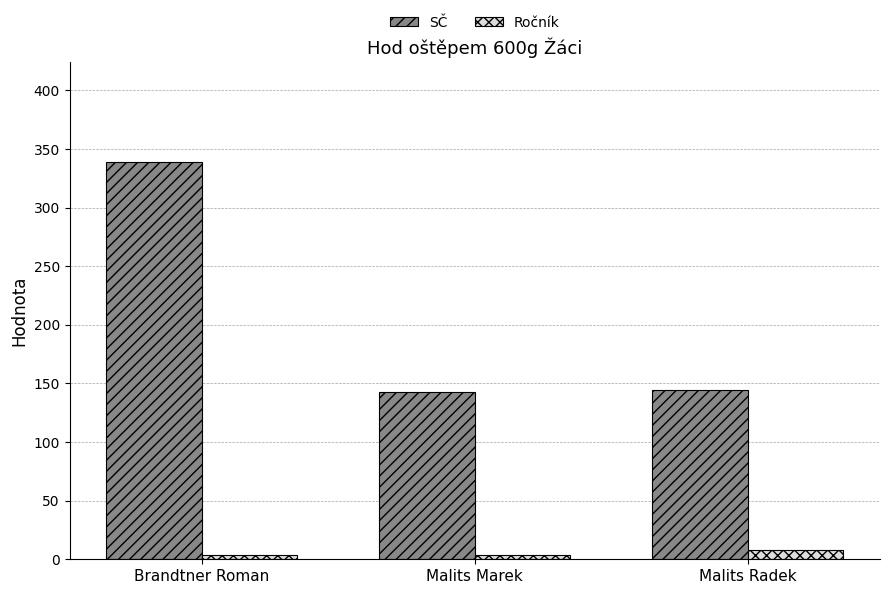

What is the difference between the highest and lowest values at Malits Radek?

136